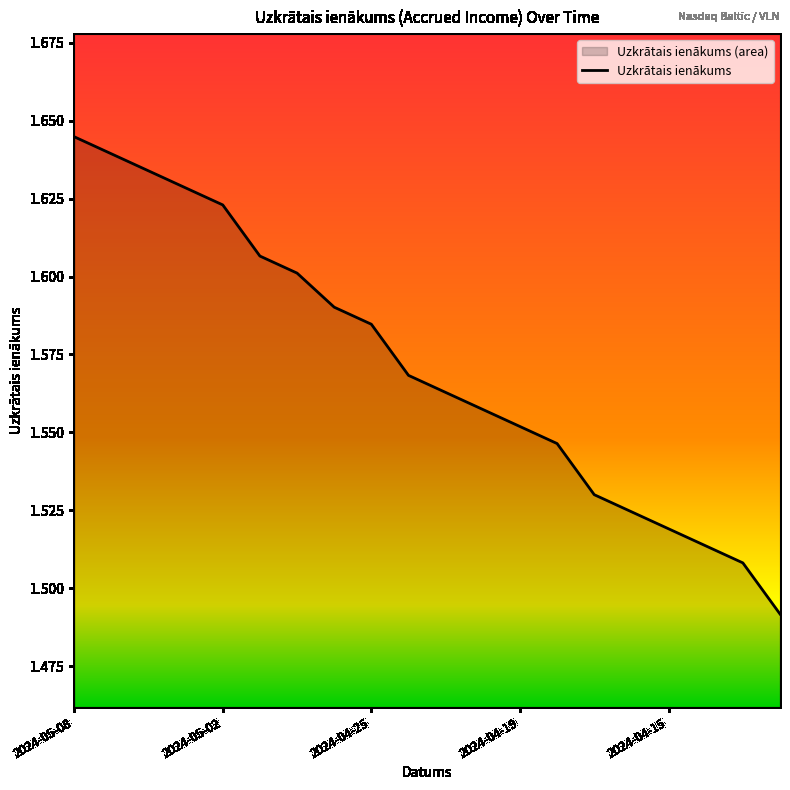

Between 2024-04-30 and 2024-04-16, which is larger?

2024-04-30